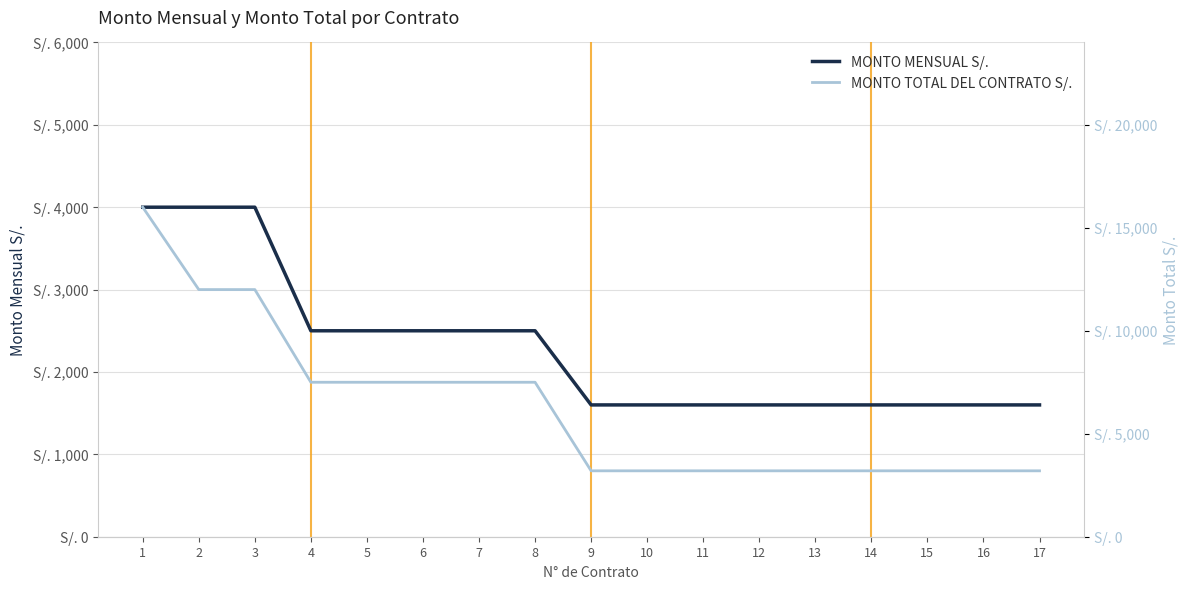

True or false: MONTO TOTAL DEL CONTRATO S/. and MONTO MENSUAL S/. cross at least once.

False